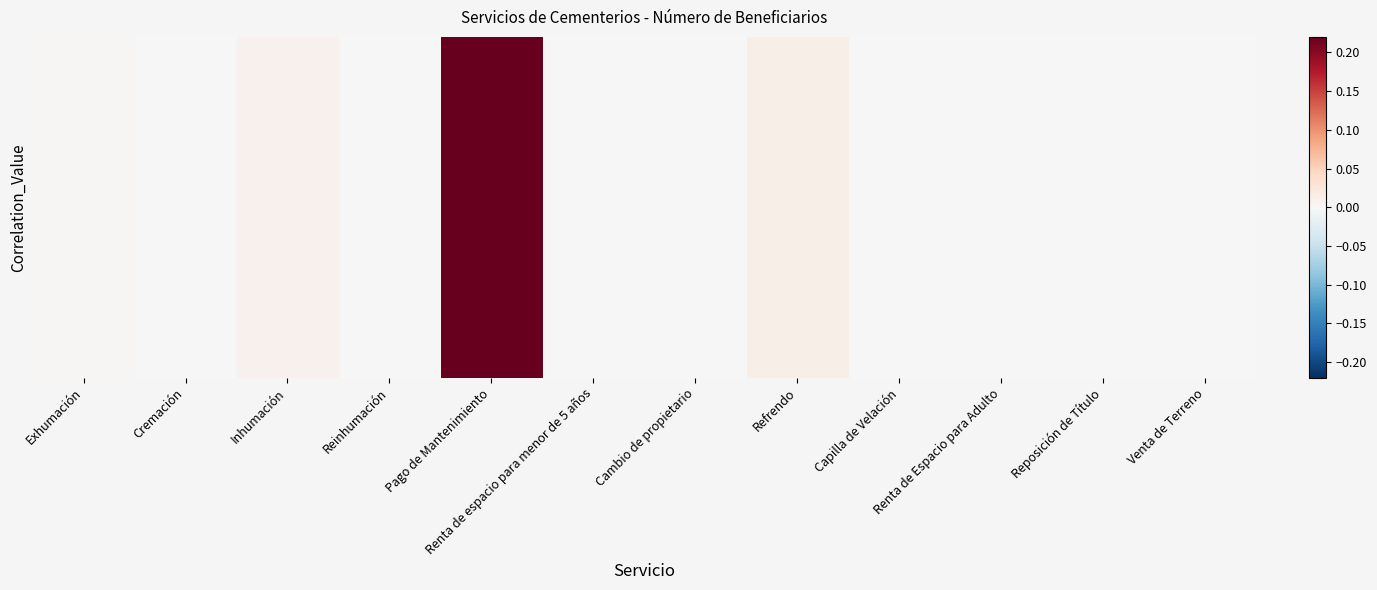

How many values are below 0?

6